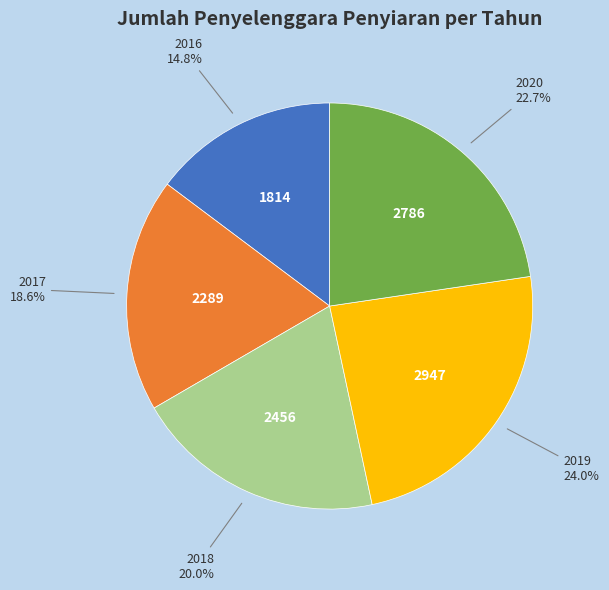

Is there a majority slice in this chart?

No